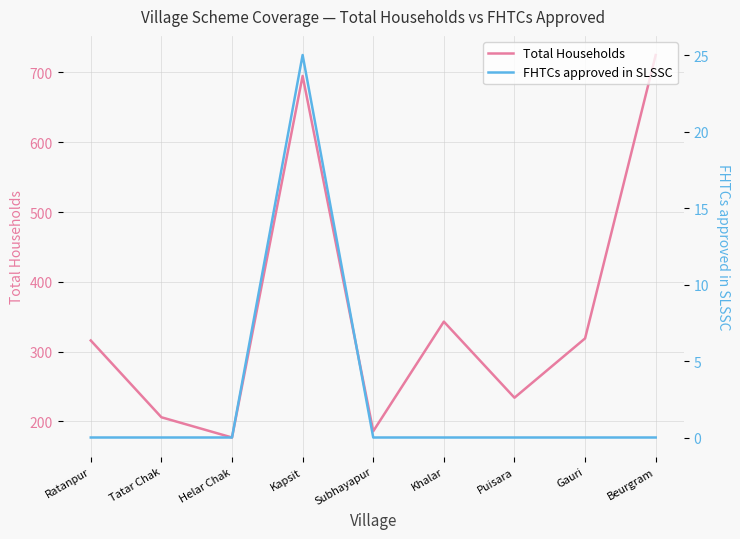

Does the chart have visible grid lines?

Yes